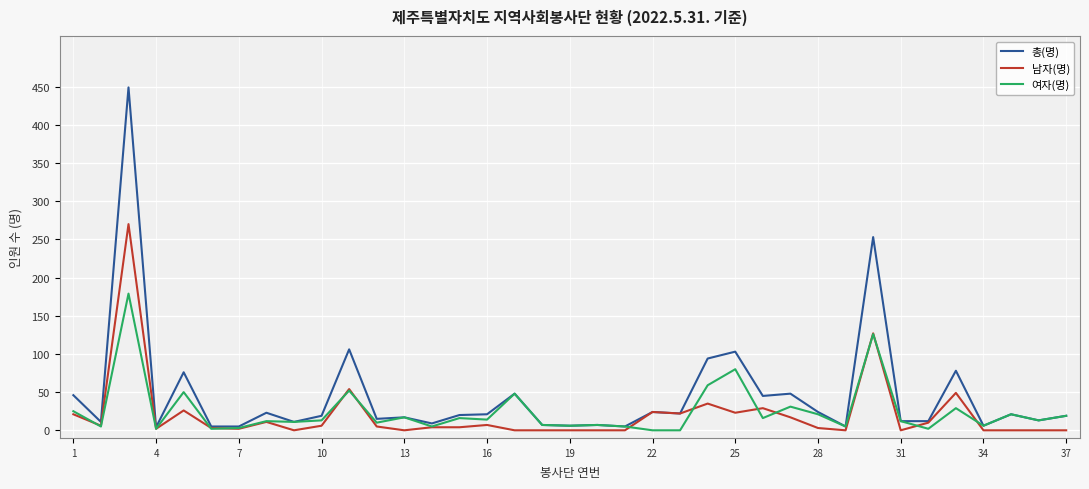

List the series in order of their peak value, lowest first.

여자(명), 남자(명), 총(명)